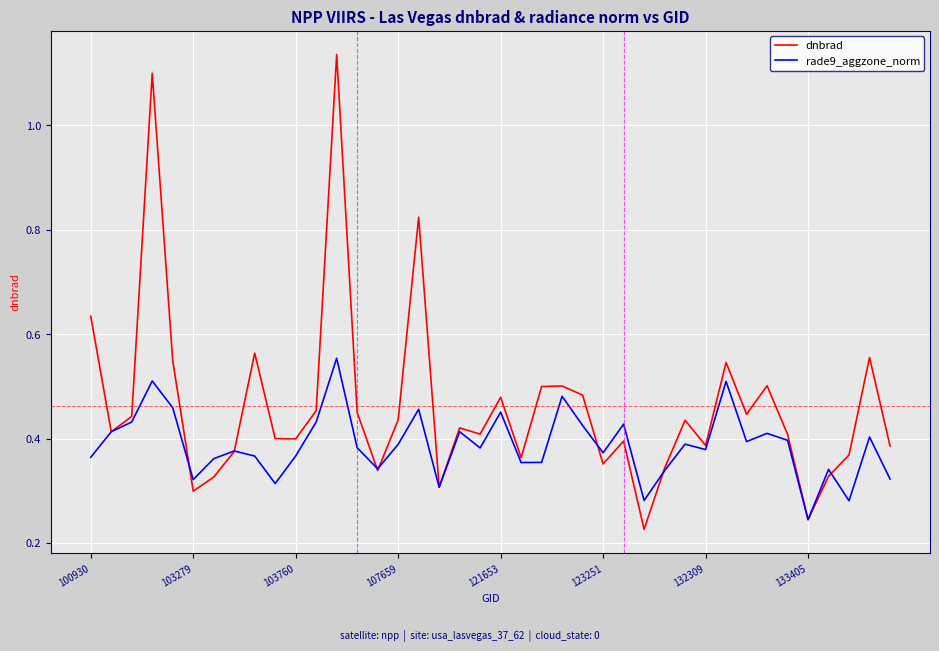

List the series in order of their peak value, lowest first.

rade9_aggzone_norm, dnbrad